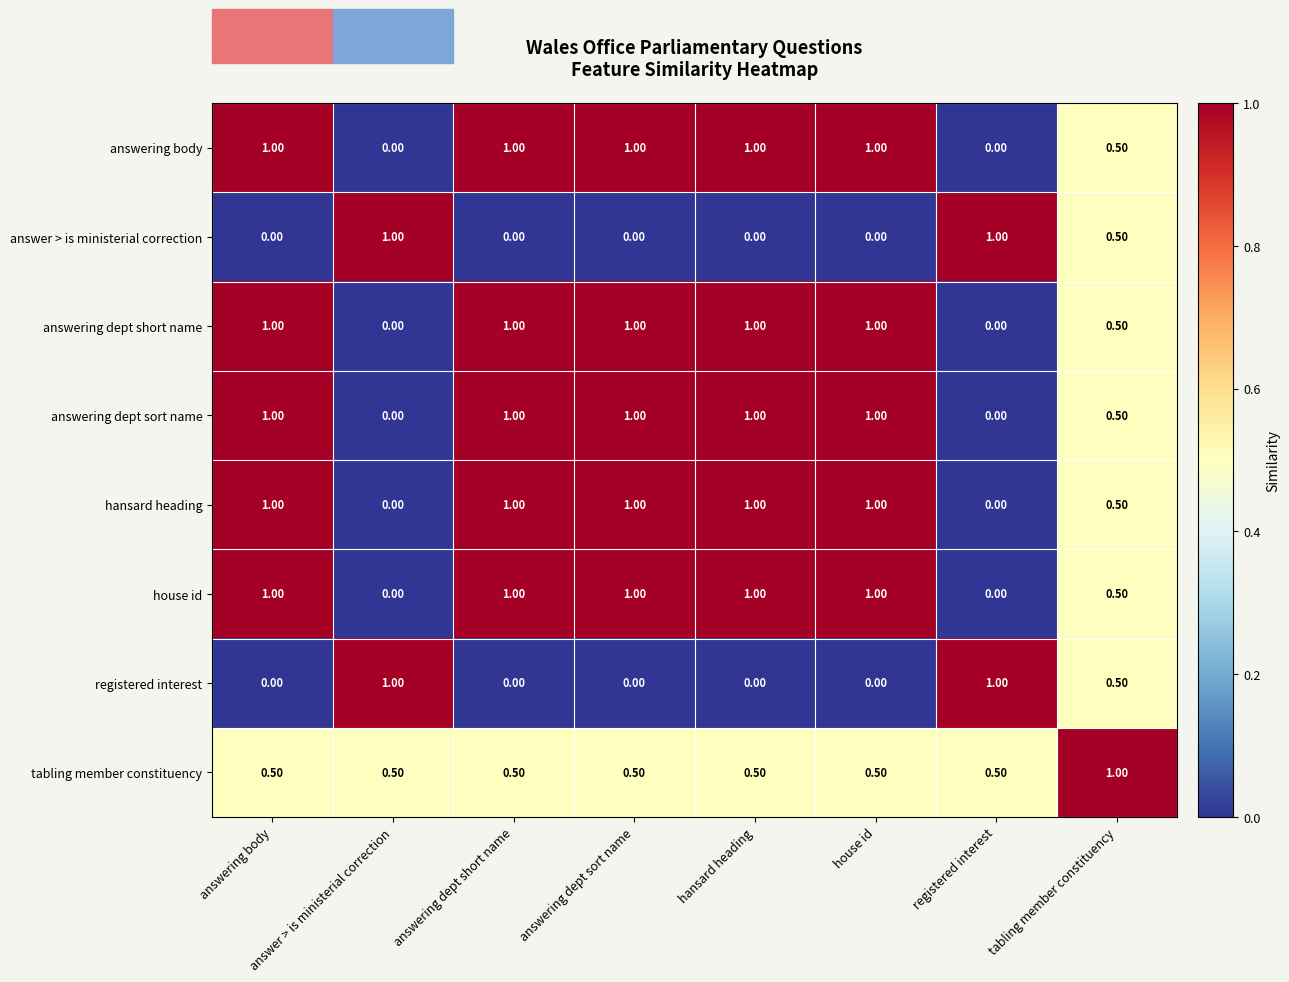

What is the spread (max minus min) of values at answering body?

1.0